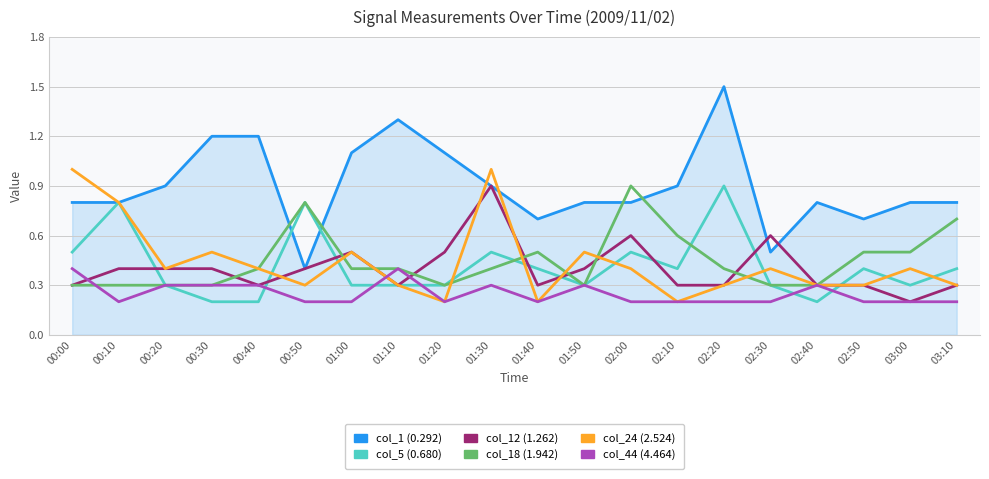

What is the average value of the col_12 (1.262) series?

0.4